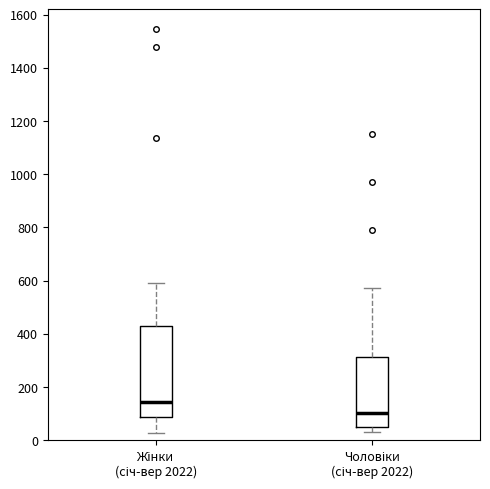

Reading left to right, transcribe this box plot: for each box, give where its median line is, the range the box spans, and where its two whiskers end, as read against the y-axis. The values are not printed on the chart, so give them approximately, as read against the axis.

Жінки (січ-вер 2022): median 140, box 80 to 420, whiskers 20 to 600
Чоловіки (січ-вер 2022): median 100, box 40 to 320, whiskers 40 (just below the box's lower edge) to 580